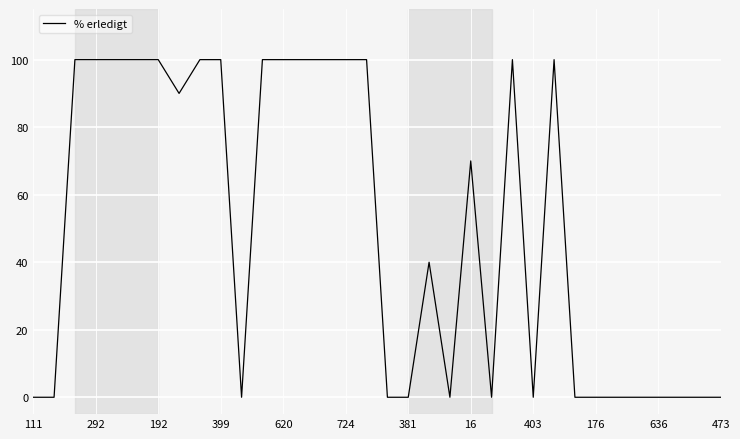

How many lines are shown in the chart?

1